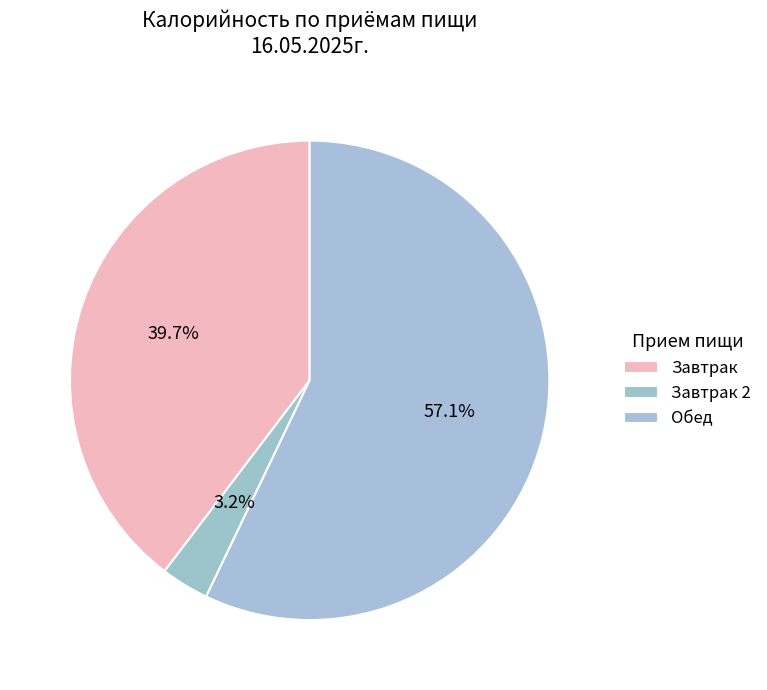

Which category has the biggest portion of the pie?

Обед